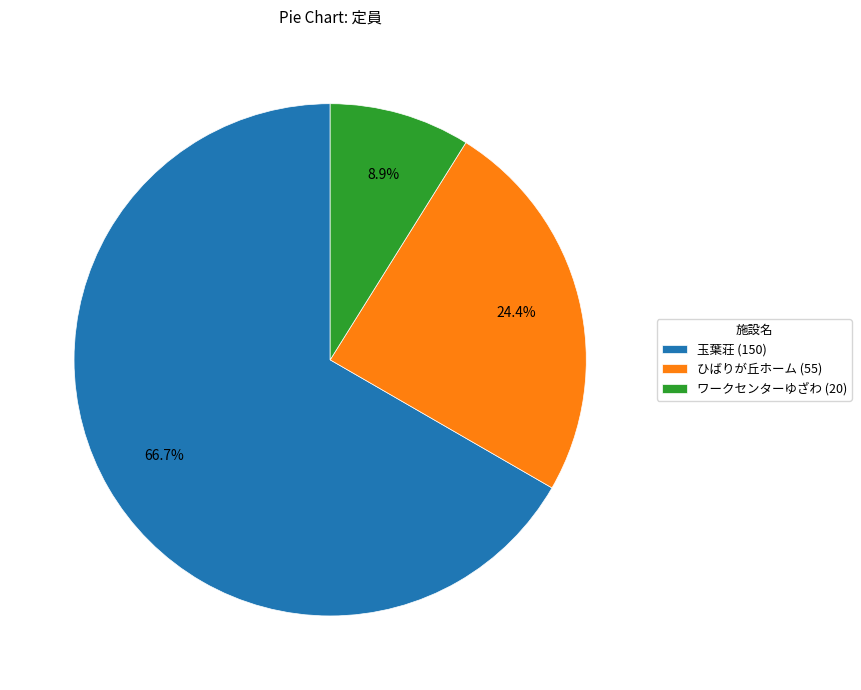

What portion of the pie excludes 玉葉荘?

33.3%